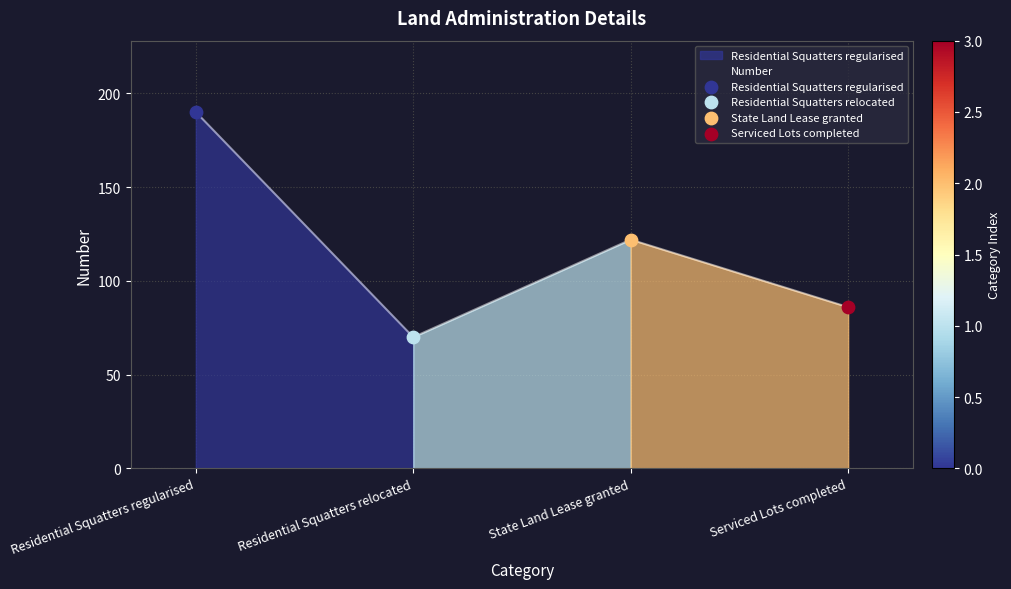

Between Residential Squatters regularised and State Land Lease granted, which is larger?

Residential Squatters regularised